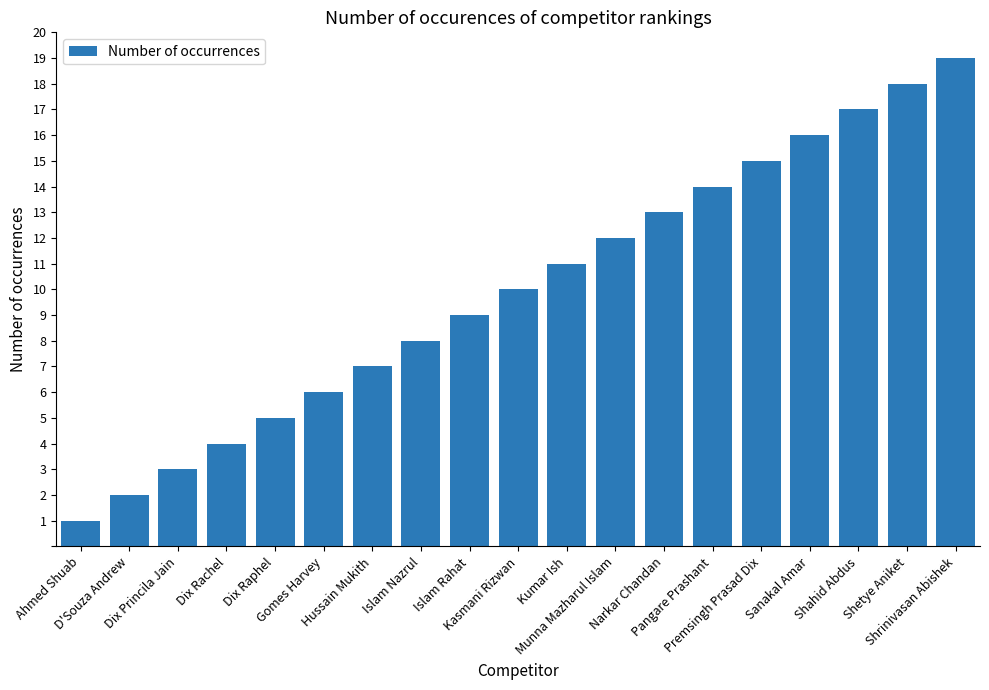

Which has a higher value, Kasmani Rizwan or Narkar Chandan?

Narkar Chandan